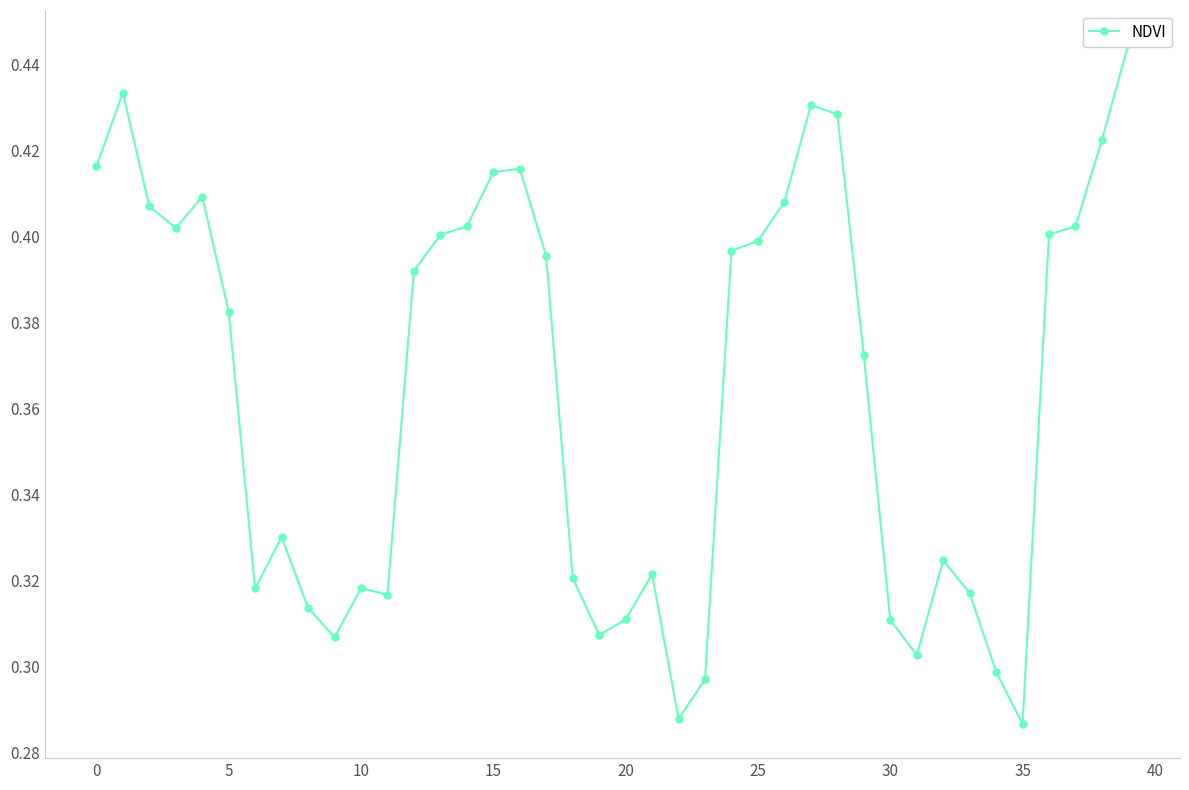

How many lines are shown in the chart?

1